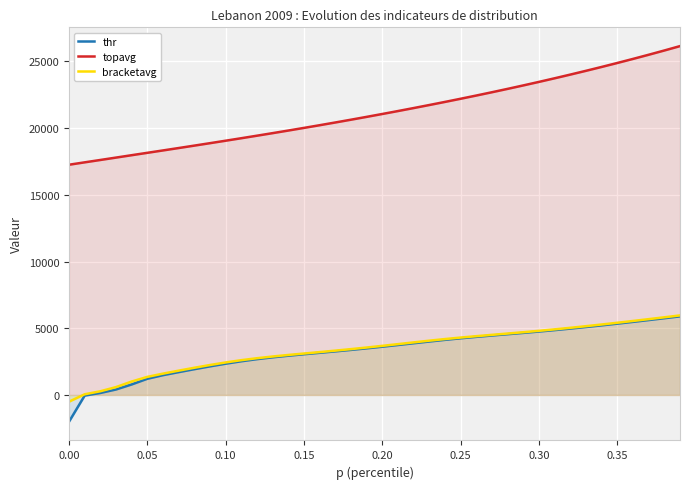

What is the maximum value shown in the chart?

26149.9